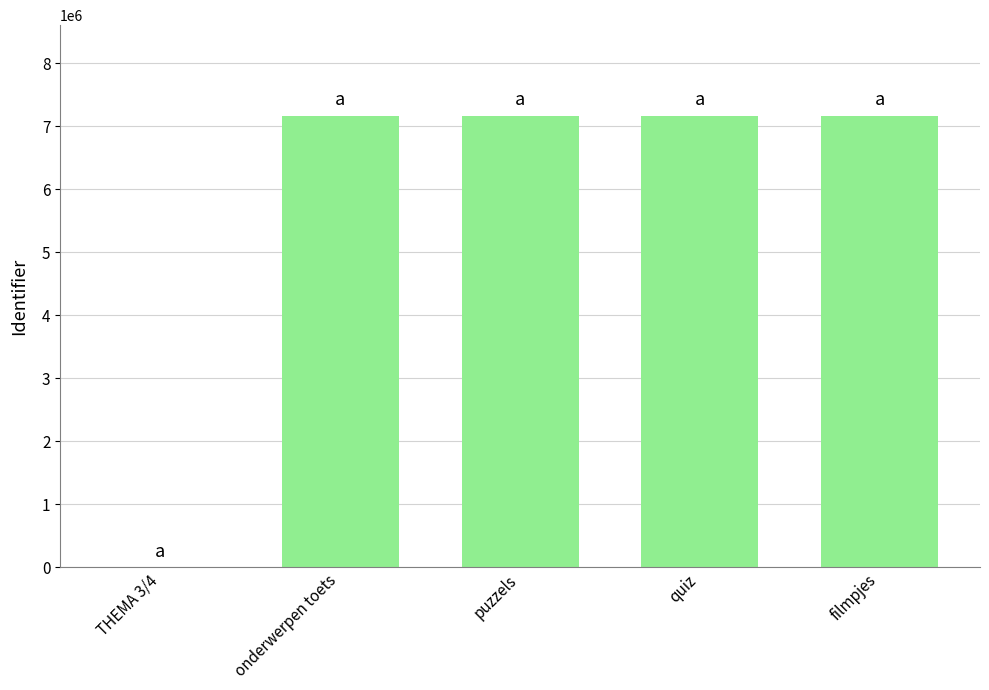

What is the change in value from puzzels to quiz?

+14